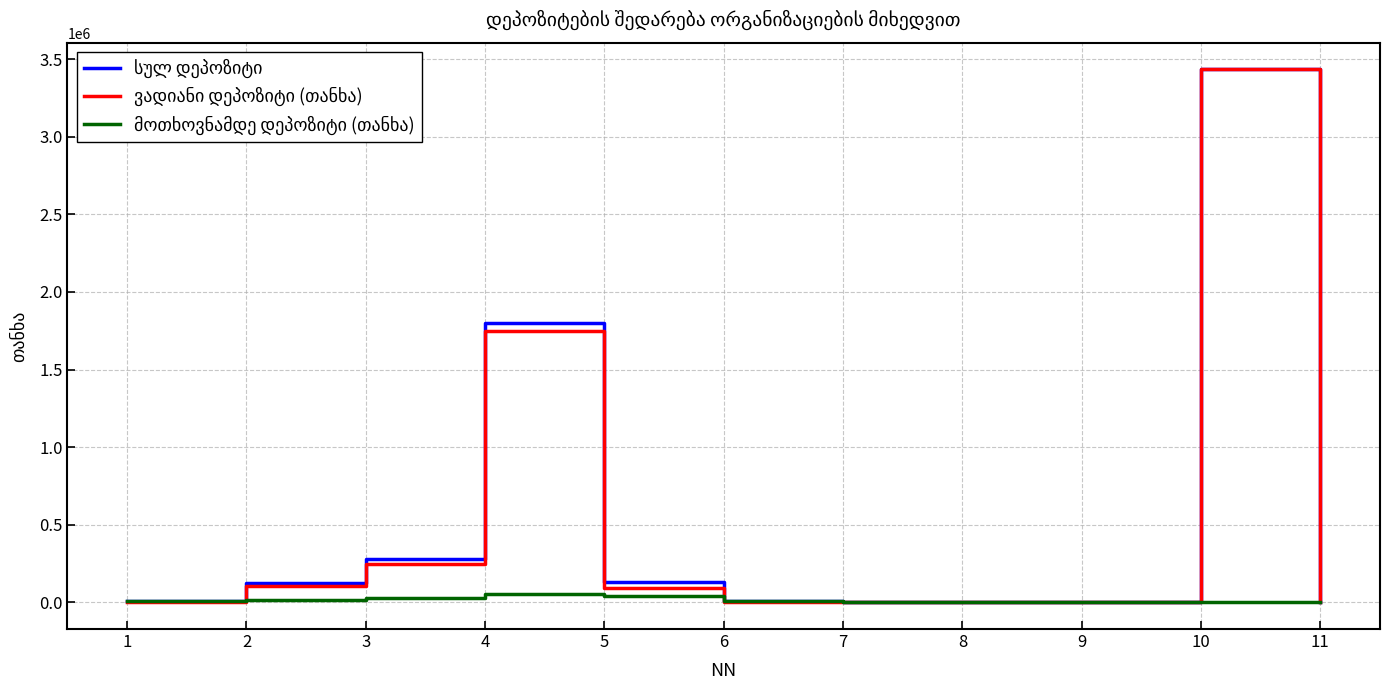

At which category is the sum across all series the highest?

10